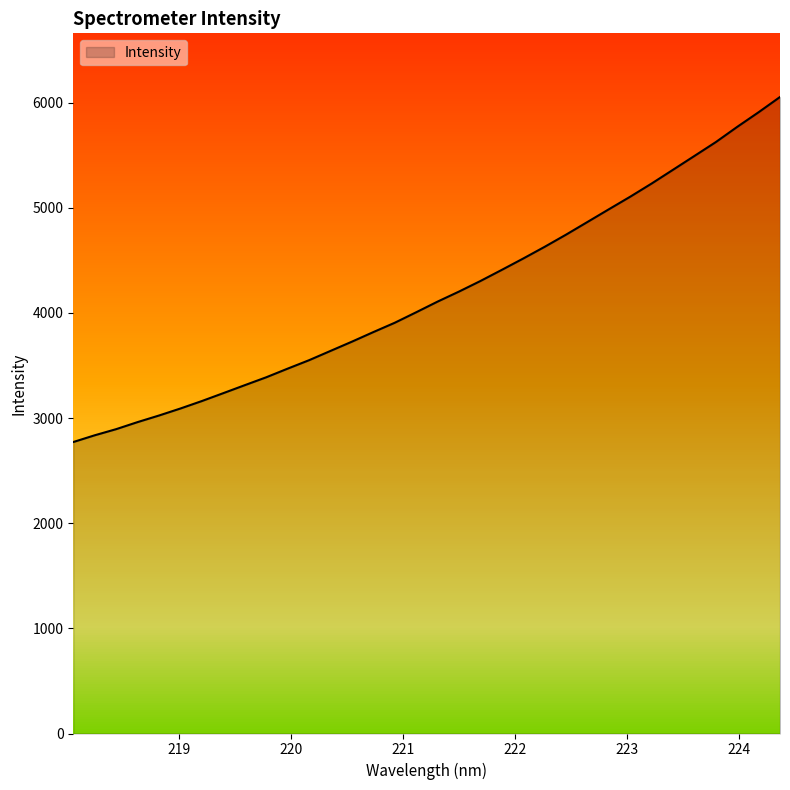

Where is the data nearest to the value 4412?

221.8812